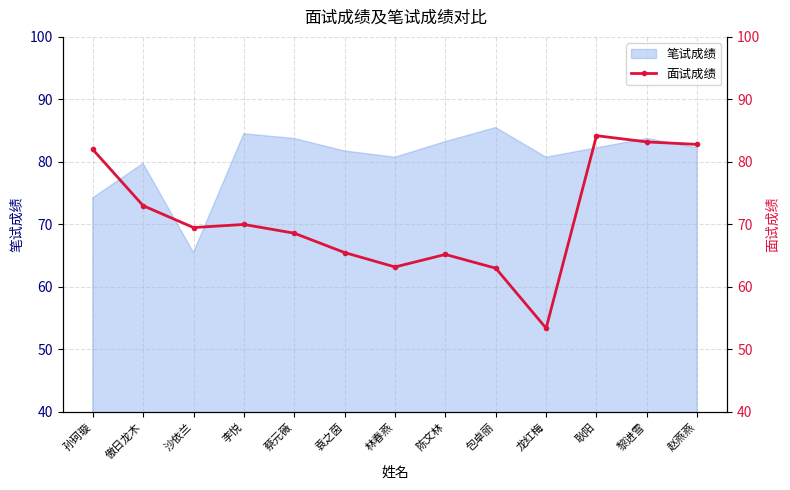

What is the lowest value of the 笔试成绩 series?

65.5